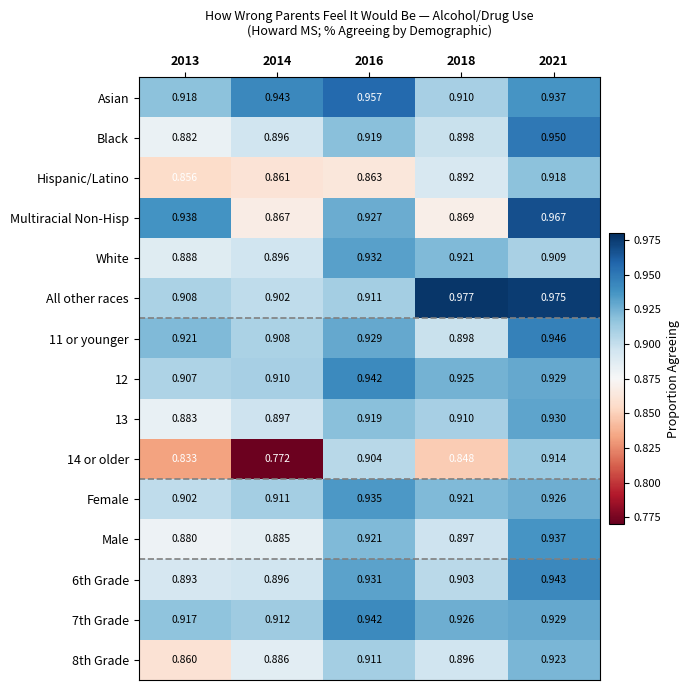

Is the value of Black at 2016 greater than the value of Asian at 2018?

Yes